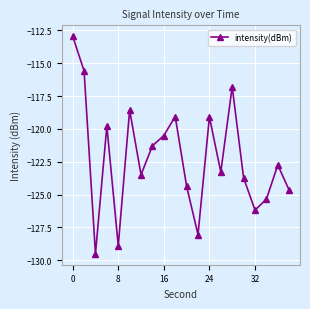

What is the sum of all values?

-2443.9